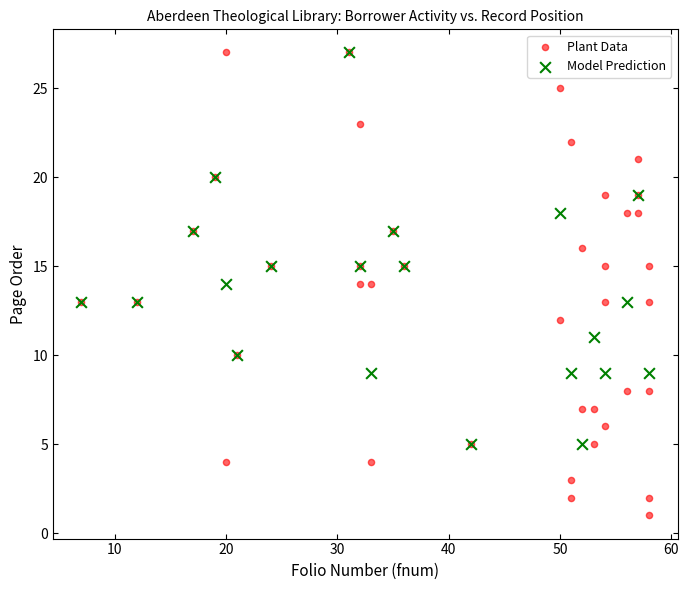

Which series has the largest Y range (max minus min)?

Plant Data